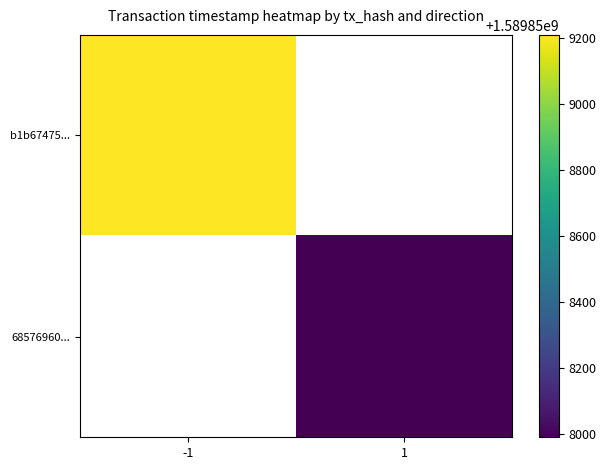

Reading left to right, list all the values displayed in this chart.

b1b67475e73a933c89dae16b6d4703a7343c1fd: -1	1589859208
68576960f635353e3c8fcb9f591850580389dfd: 1	1589857990